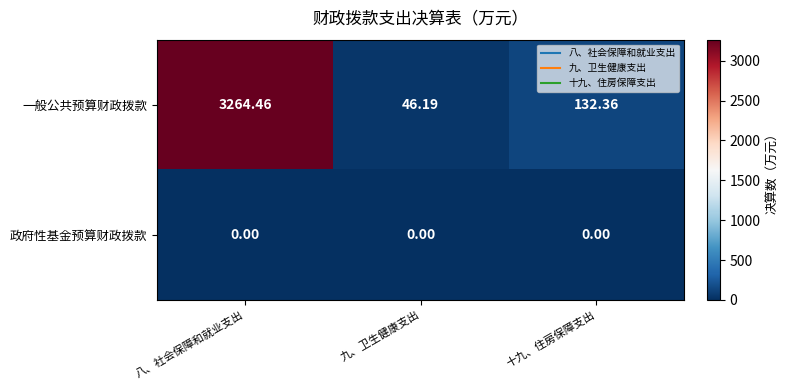

List the series in order of their peak value, highest first.

一般公共预算财政拨款, 政府性基金预算财政拨款